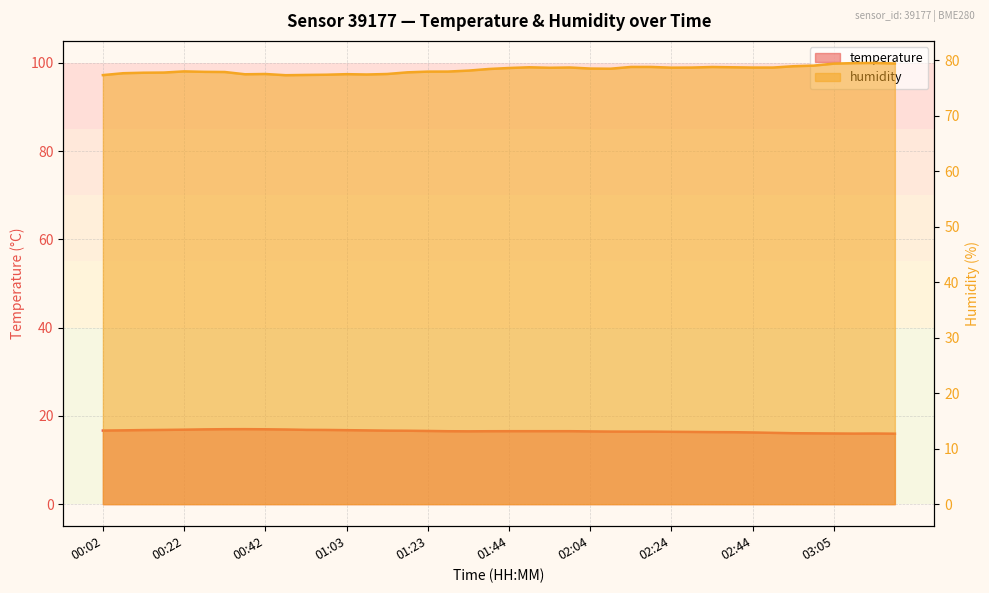

Is it true that humidity equals 138.9 at 01:23?

False